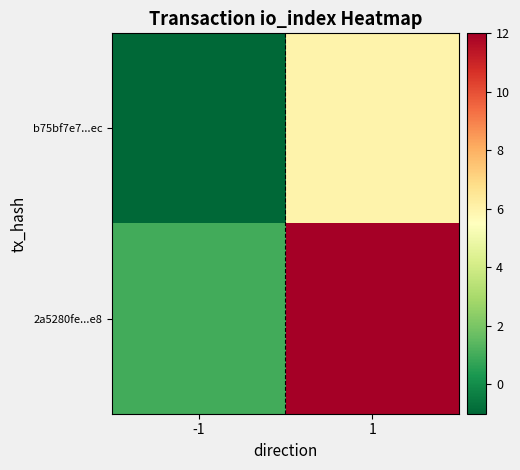

At -1, list the series in order from smallest to largest.

b75bf7e7...ec, 2a5280fe...e8